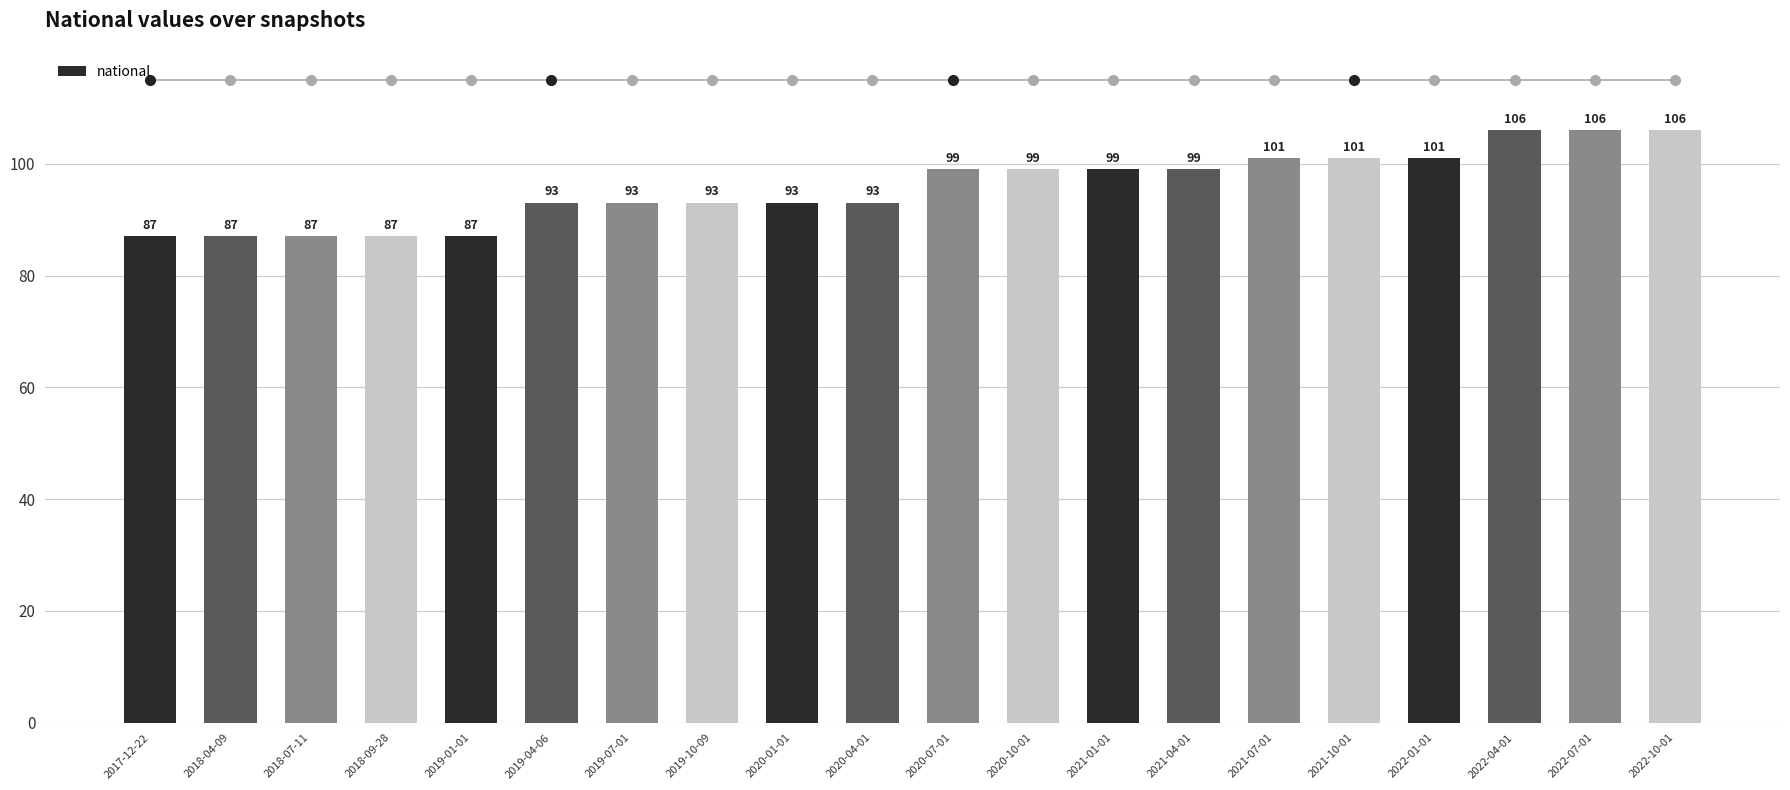

What is the minimum value shown in the chart?

87